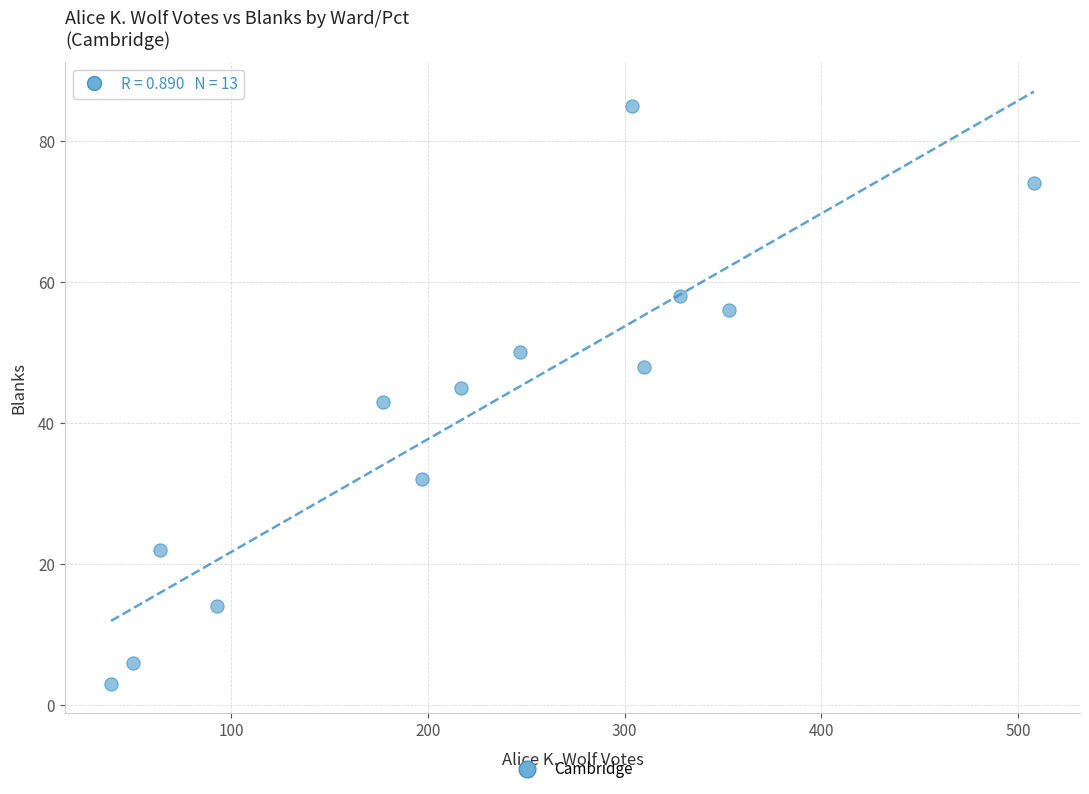

What is the range of X values (max minus min)?

469